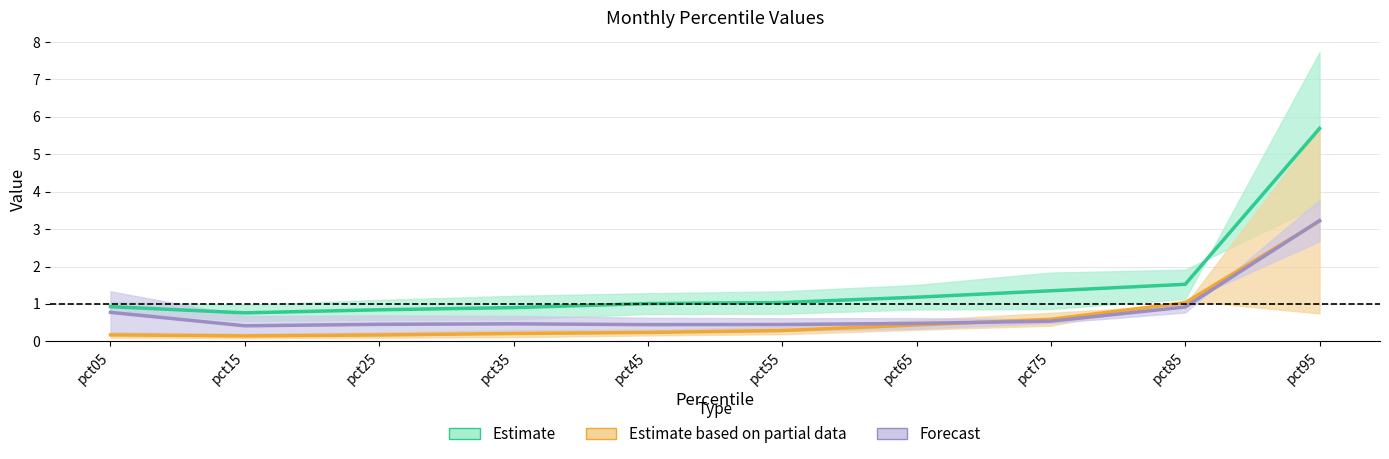

Rank the series by their average value, from lowest to highest.

Estimate partial (Mar/Apr) (mid), Forecast (May/Jun) (mid), Estimate (Jan/Feb) (mid)